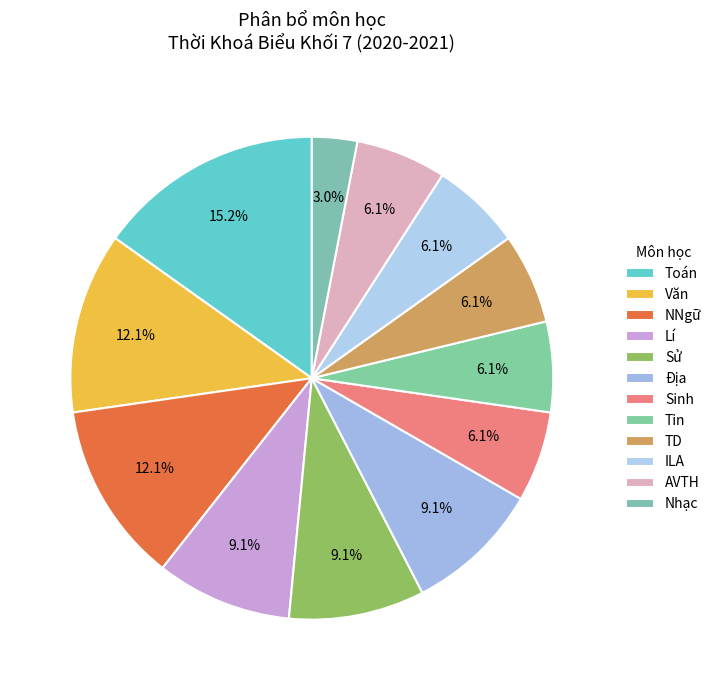

What percentage is NOT represented by Sinh?

93.9%